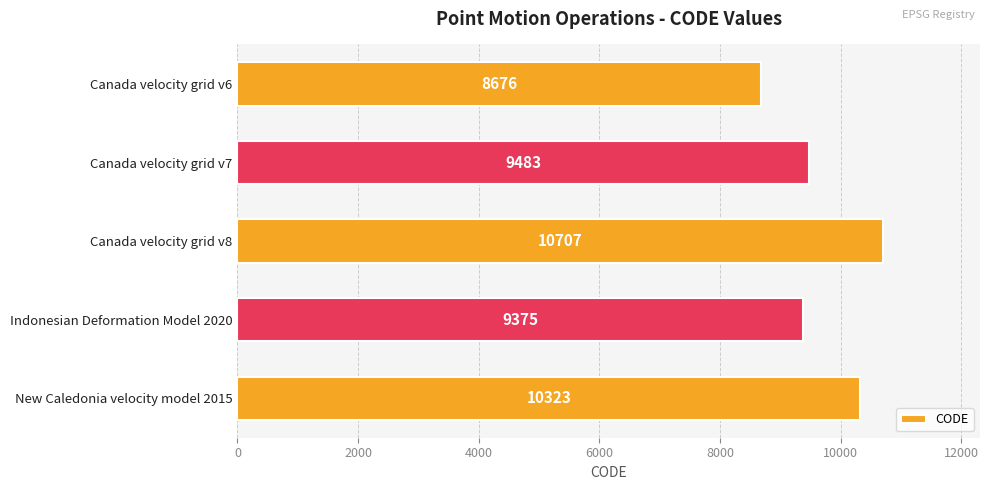

What is the label of the 1st bar from the bottom?

New Caledonia velocity model 2015